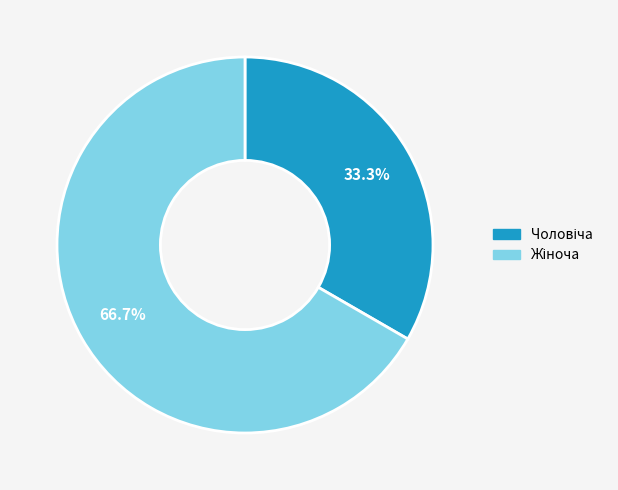

Does any single category account for the majority?

Yes